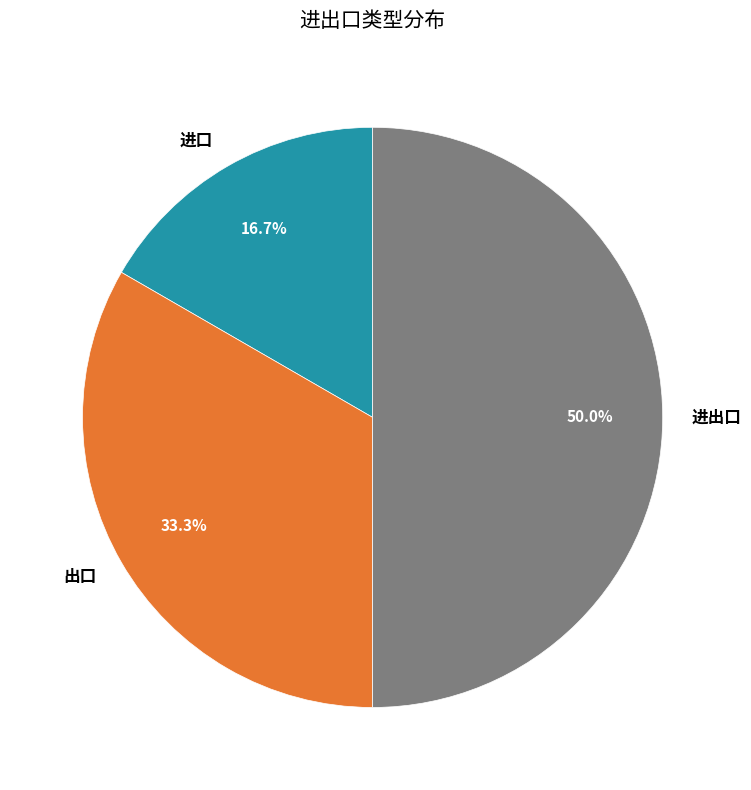

Rank the categories by value from lowest to highest.

进口, 出口, 进出口